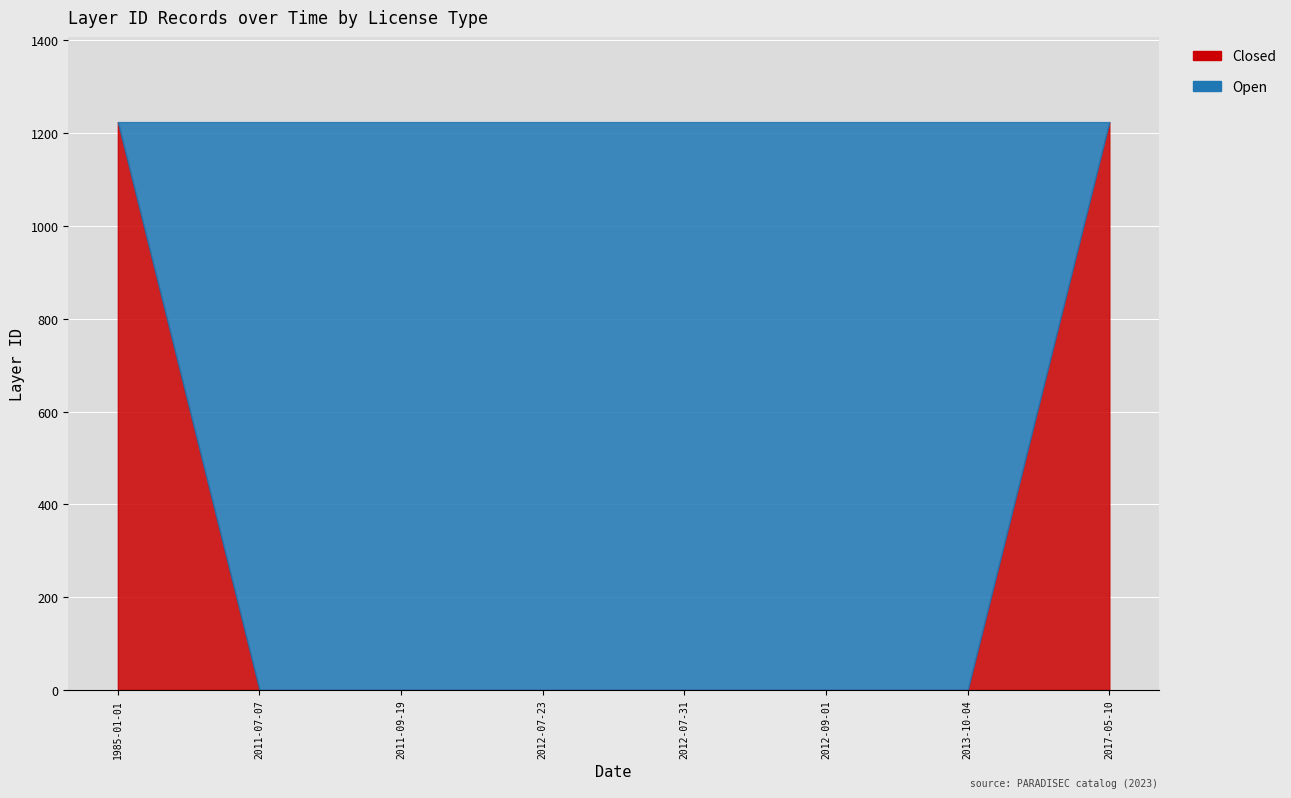

Which series has the largest range (max minus min)?

Closed